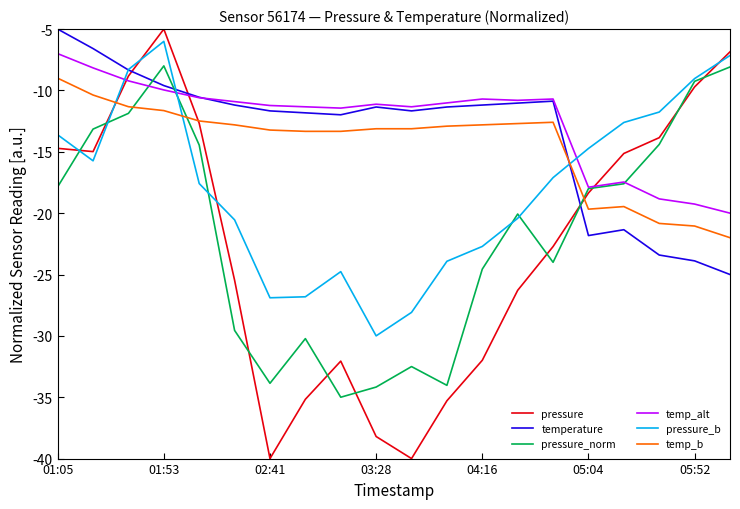

Which series has the widest spread of values?

pressure